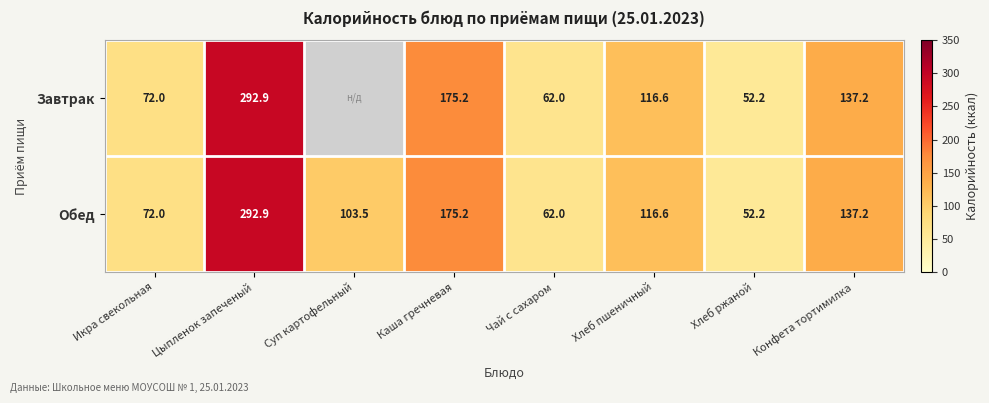

What is the sum of the Завтрак values at Хлеб ржаной and Цыпленок запеченый?

345.1